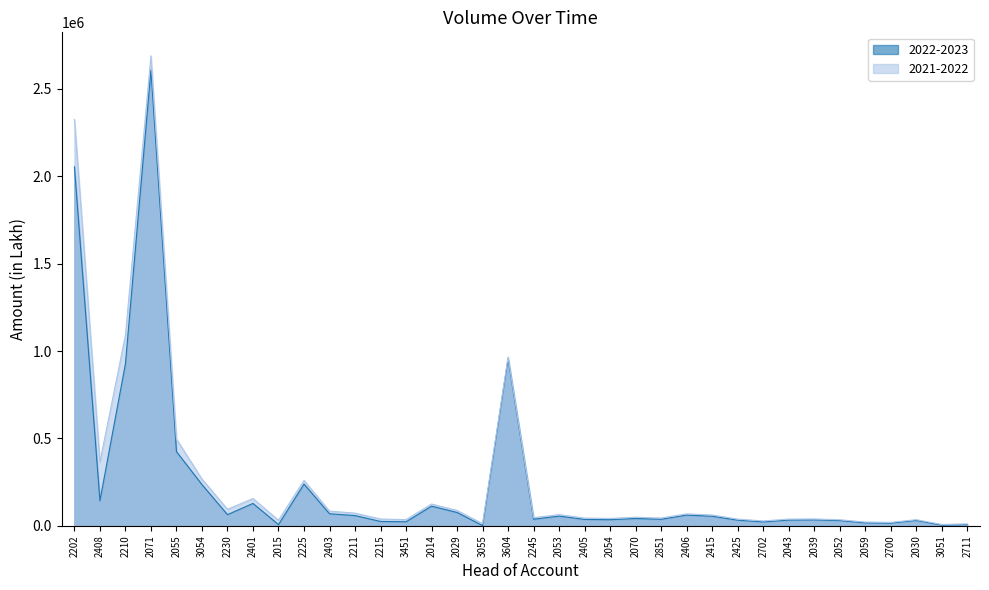

True or false: 2022-2023 and 2021-2022 intersect in this chart.

False